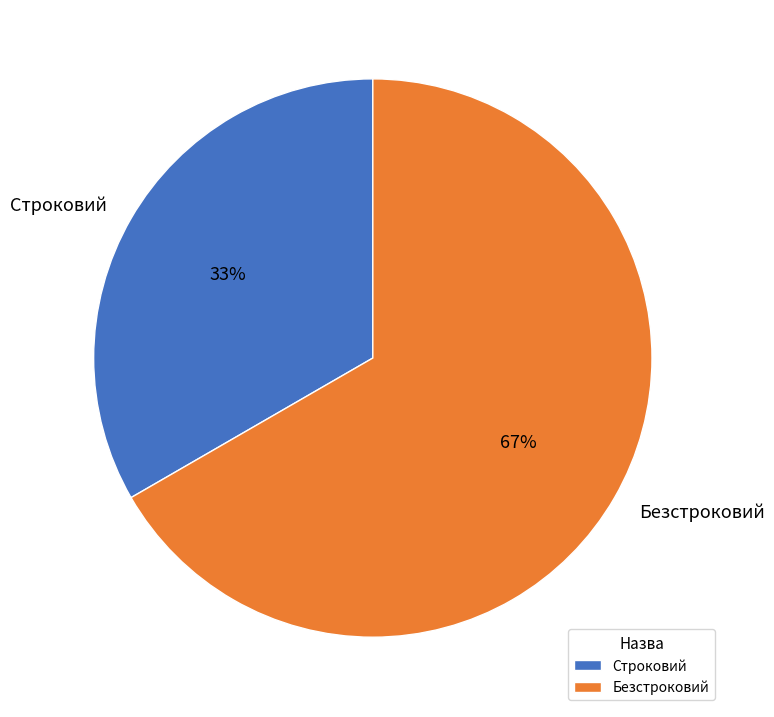

Is it true that Безстроковий is 80% of the pie?

False